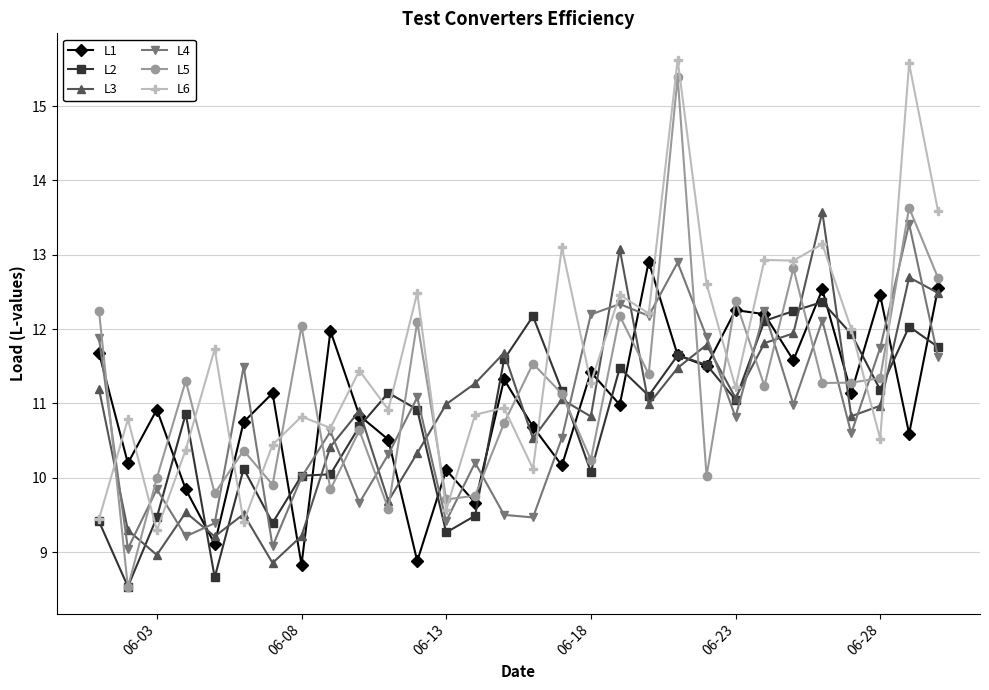

Which series has the largest total across all categories?

L6